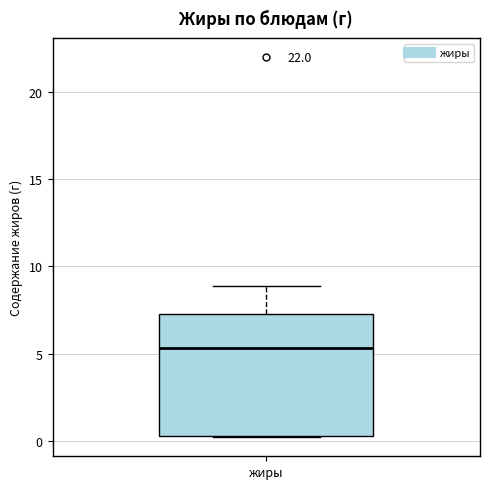

Transcribe this box plot: give where the median line is, the range the box spans, and where the two whiskers end, as read against the y-axis. The values are not printed on the chart, so give them approximately, as read against the axis.

median 5.5, box 0.5 to 7.5, whiskers 0.0 to 9.0